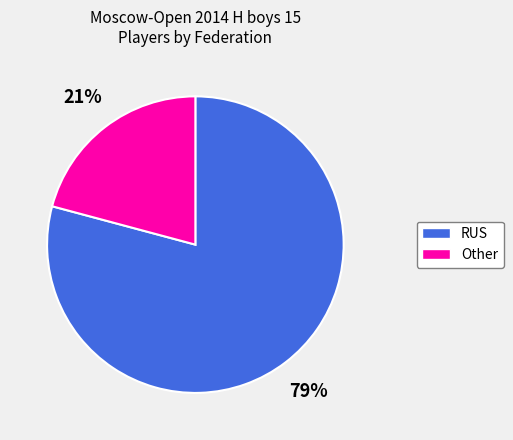

Which category has the smallest portion of the pie?

Other